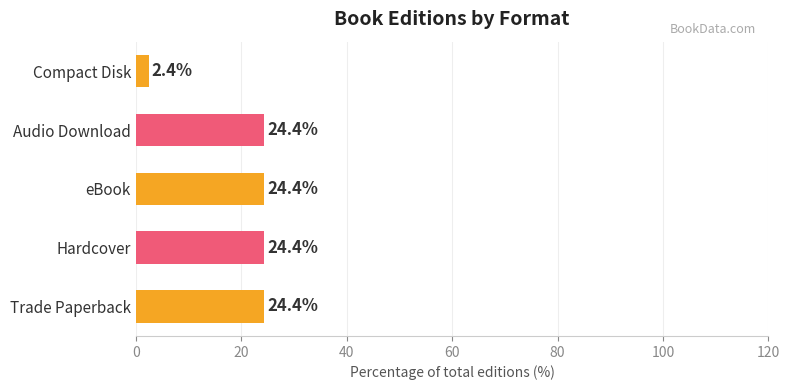

What is the ratio of the value at eBook to the value at Hardcover?

1.0